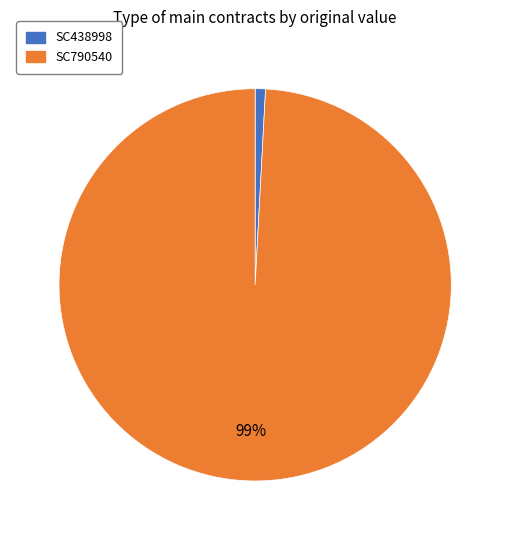

The SC790540 slice represents 89% of the pie. True or false?

False